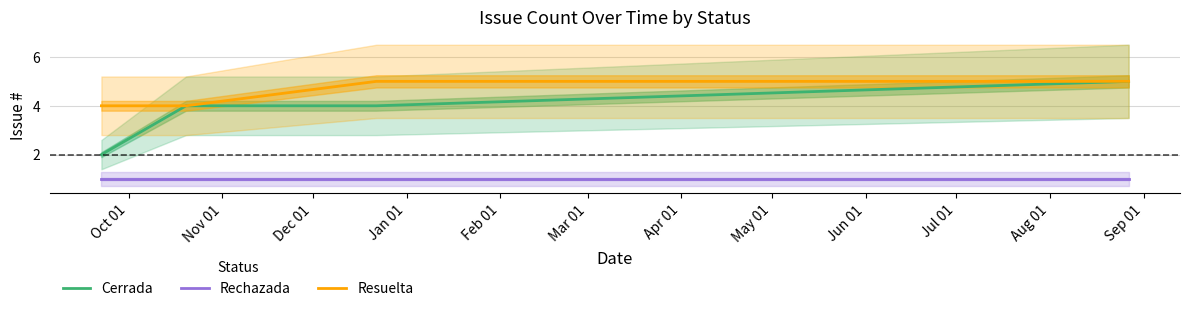

Does the chart display data point markers on the line(s)?

No